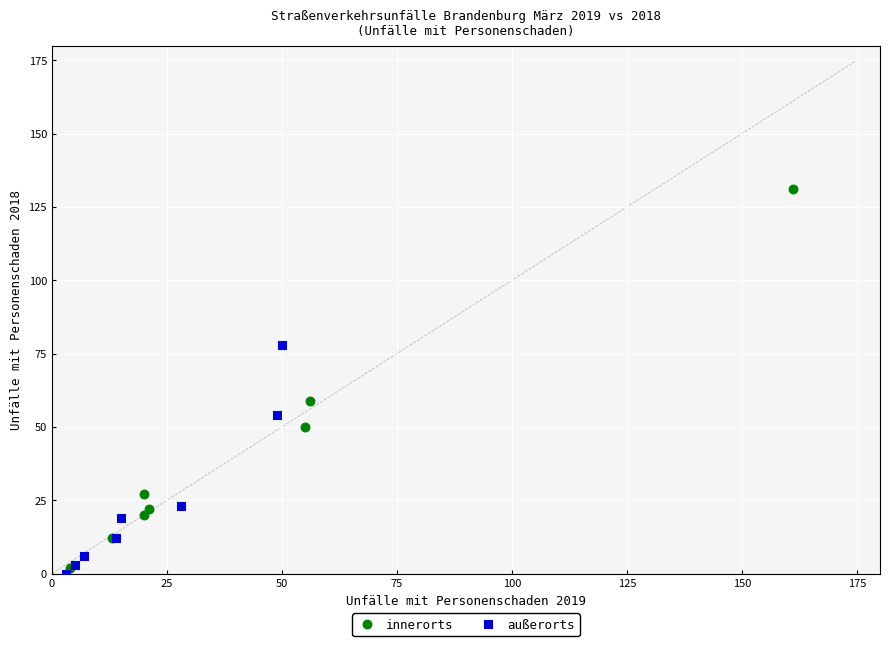

Which series has the largest Y range (max minus min)?

innerorts